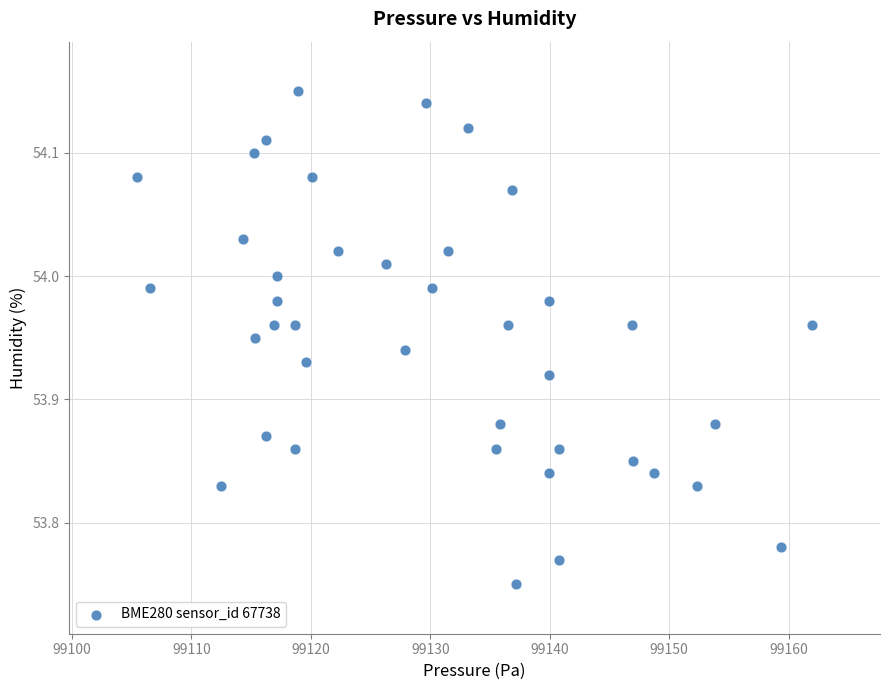

What is the range of Y values (max minus min)?

0.4